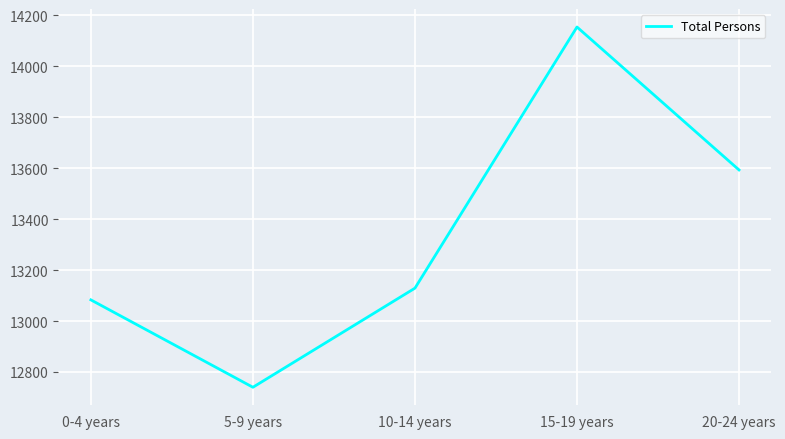

Reading left to right, transcribe all the data shown in this chart.

0-4 years=13083	5-9 years=12740	10-14 years=13129	15-19 years=14154	20-24 years=13593